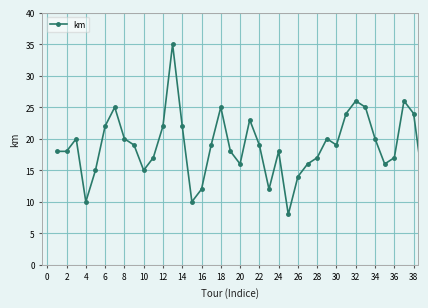

True or false: there are more than 0 points higher than both neighbors.

True